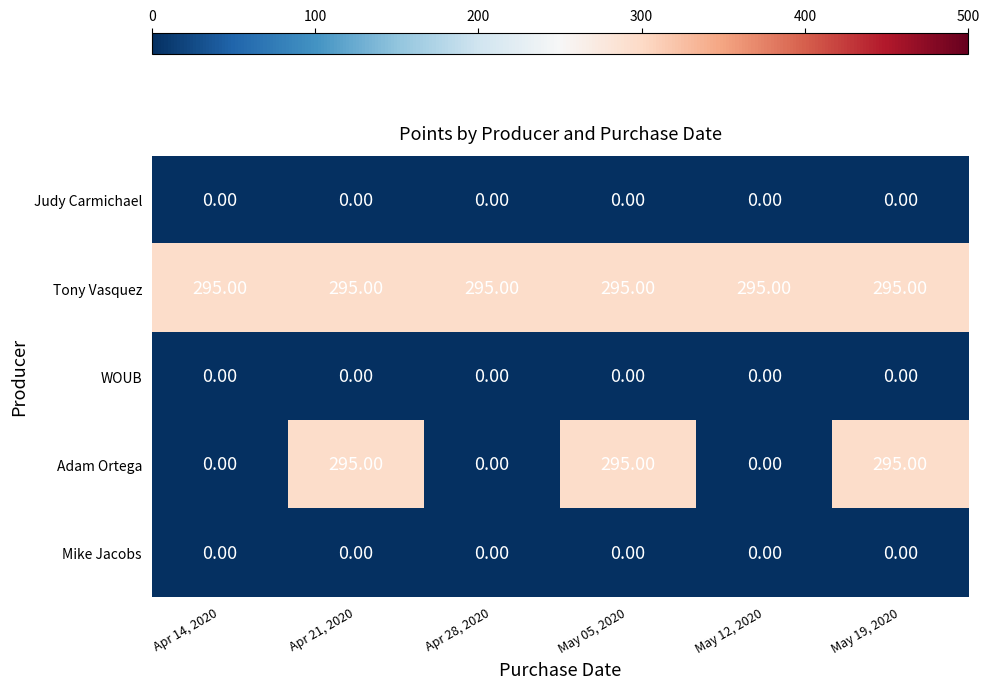

What is the sum of all Tony Vasquez values?

1770